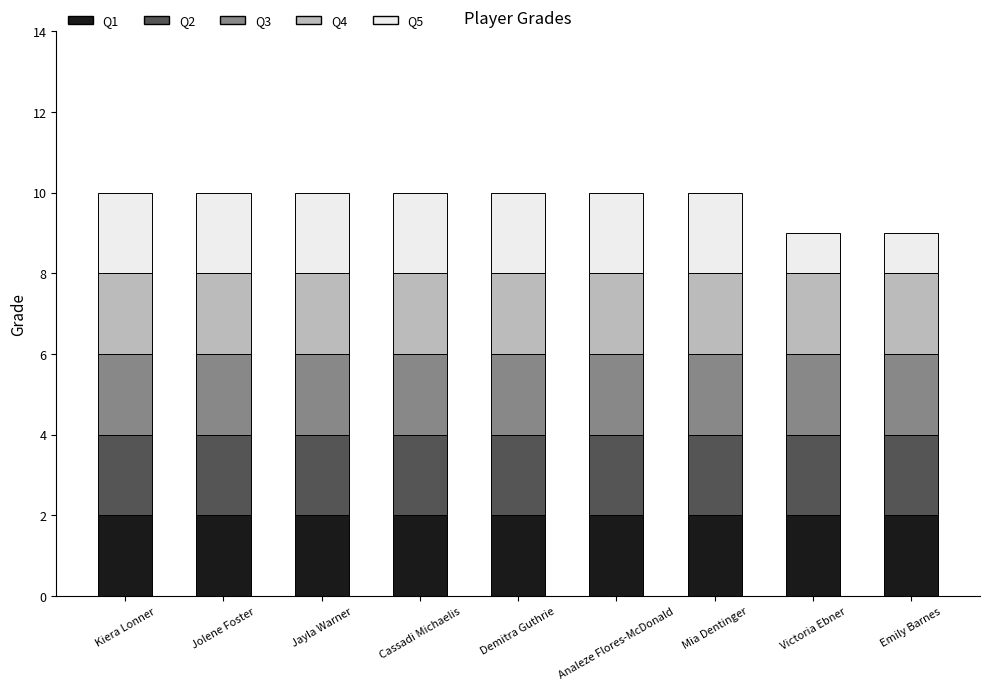

Does the chart contain stacked bars?

Yes